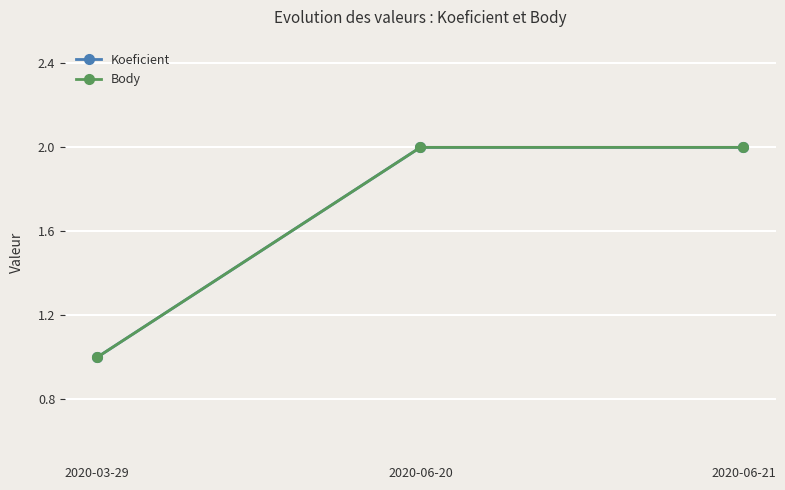

What is the maximum value shown in the chart?

2